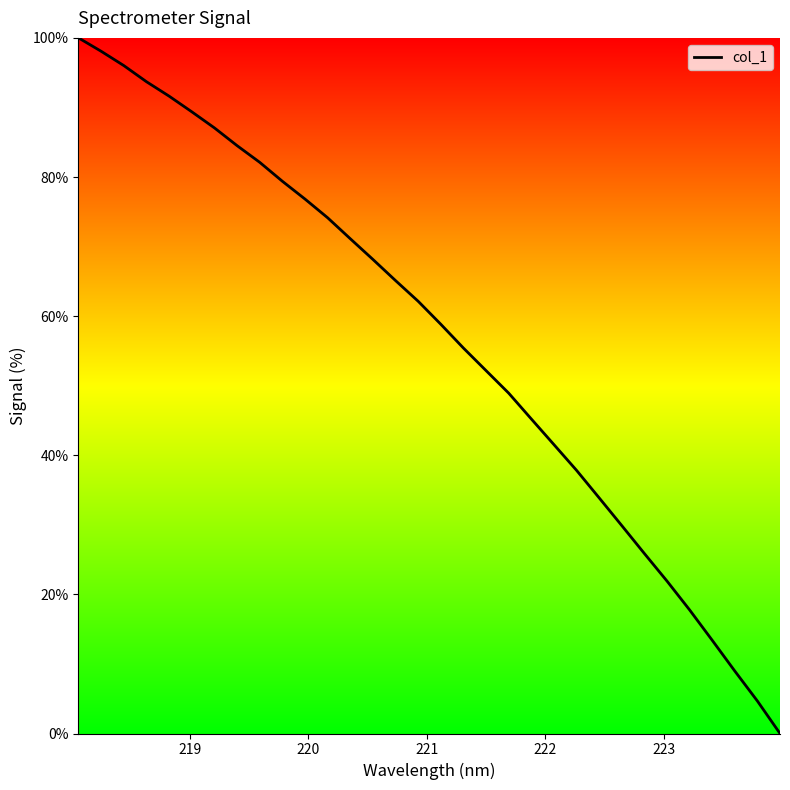

What is the difference between the maximum and minimum values?

100.0